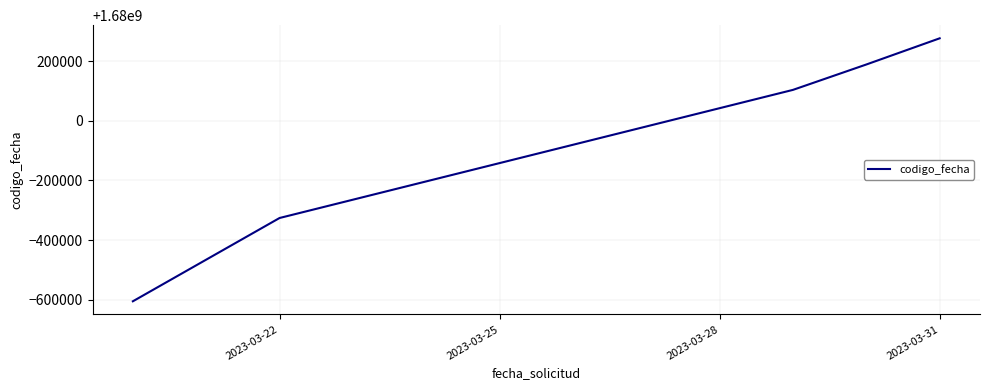

What is the smallest value displayed?

1679394200